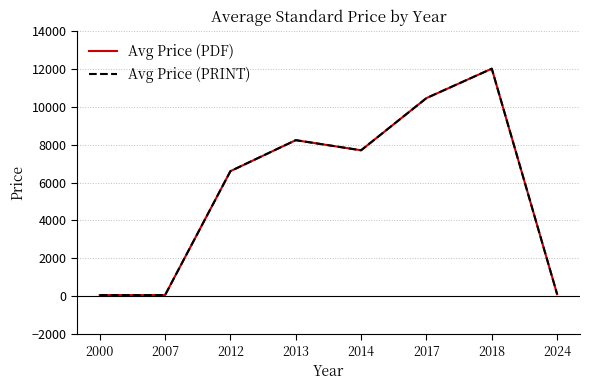

Between 2000 and 2017, which is larger?

2017